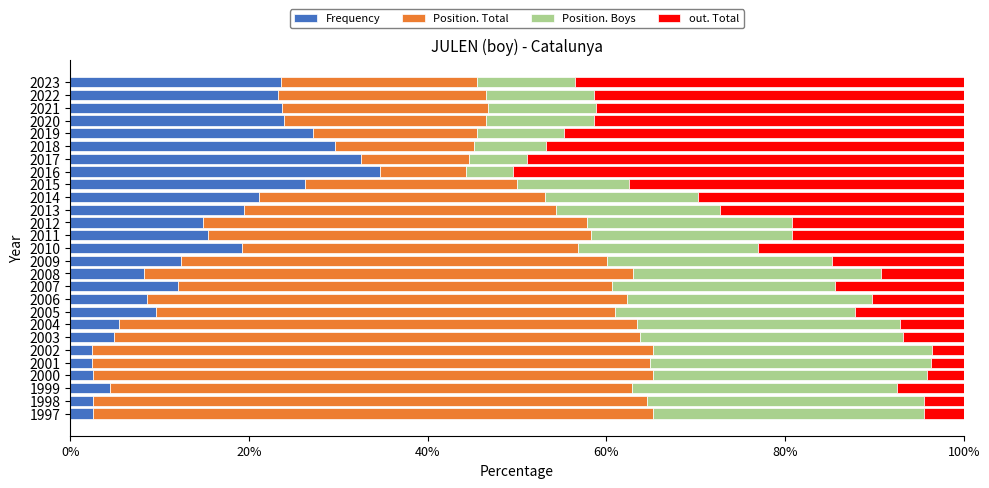

What is the total value across all series at 2017?

100.0